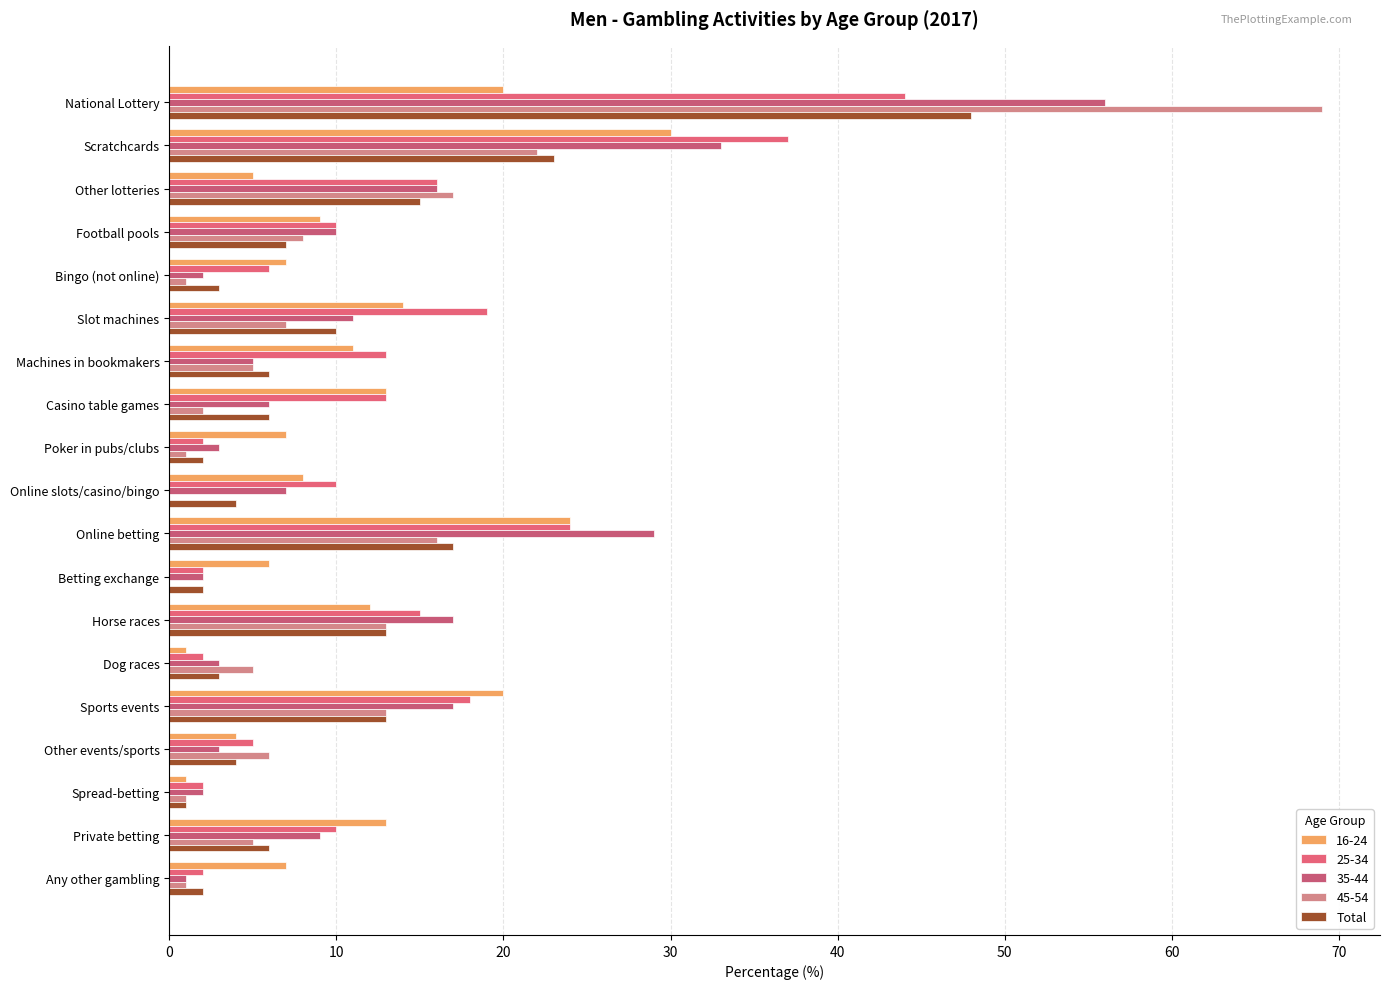

Count the number of categories in the chart.

19